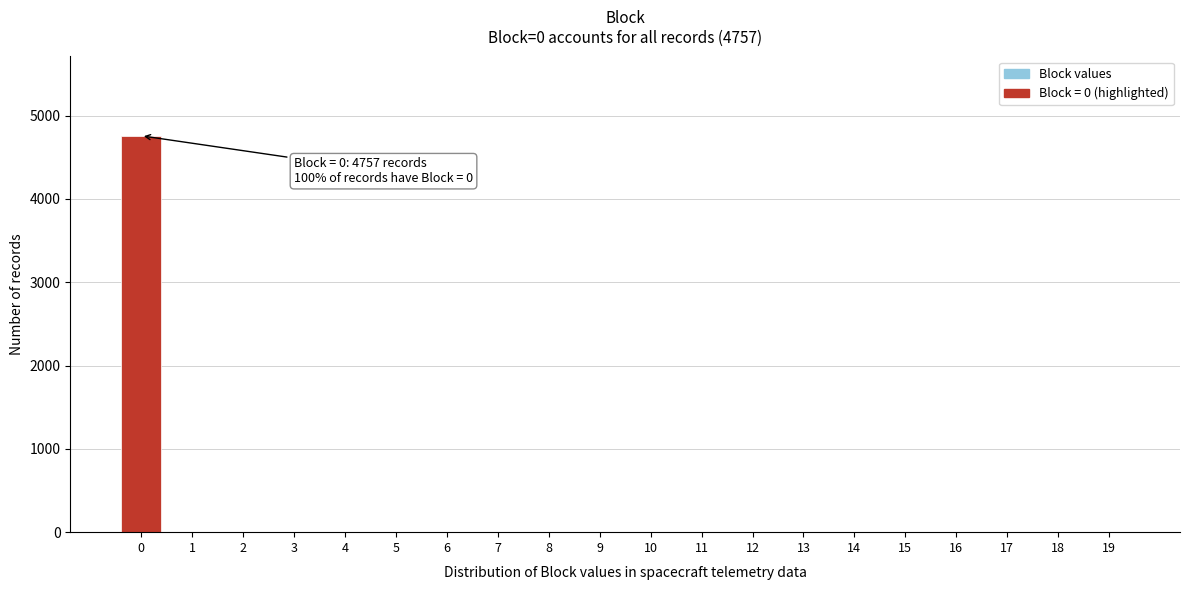

Reading left to right, transcribe all the data shown in this chart.

0=4757	1=0	2=0	3=0	4=0	5=0	6=0	7=0	8=0	9=0	10=0	11=0	12=0	13=0	14=0	15=0	16=0	17=0	18=0	19=0